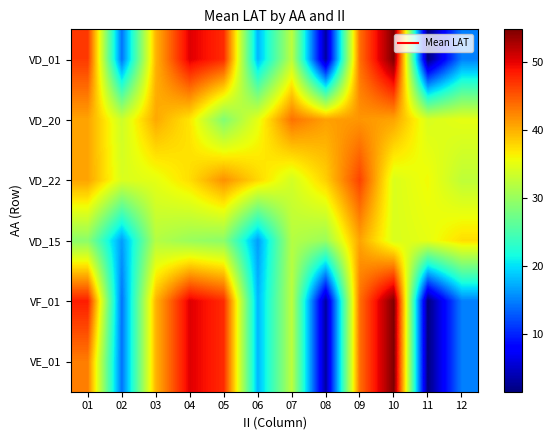

Reading right to left, what are all the values shown in this chart?

VD_01: 12=14.9	11=1.5	10=54.8	09=43.7	08=3.2	07=32.3	06=17.8	05=47.5	04=50.3	03=39.8	02=14.2	01=46.7
VD_20: 12=35.0	11=34.2	10=40.7	09=41.5	08=40.9	07=43.5	06=35.0	05=28.5	04=37.0	03=40.4	02=33.4	01=40.7
VD_22: 12=32.5	11=35.8	10=34.3	09=46.2	08=38.2	07=33.8	06=37.8	05=41.8	04=37.4	03=35.0	02=34.2	01=40.7
VD_15: 12=37.4	11=35.0	10=34.2	09=40.7	08=30.1	07=31.8	06=16.4	05=29.2	04=30.1	03=31.8	02=16.4	01=29.2
VF_01: 12=14.9	11=1.5	10=54.8	09=43.7	08=3.2	07=32.3	06=17.8	05=47.5	04=50.3	03=39.8	02=14.2	01=48.3
VE_01: 12=14.9	11=1.5	10=54.8	09=43.7	08=3.2	07=32.3	06=17.8	05=47.5	04=50.3	03=39.8	02=14.2	01=42.9